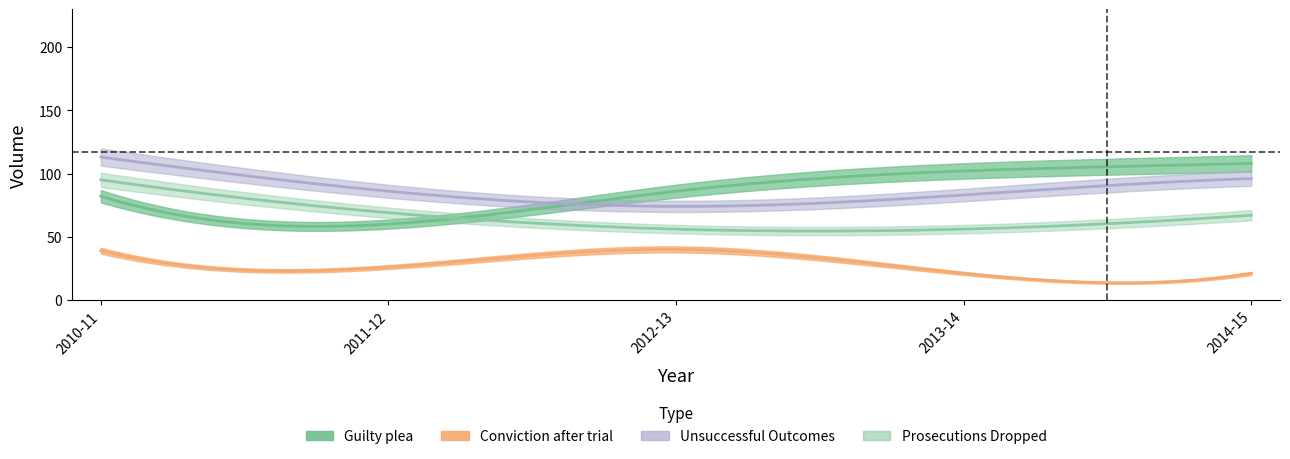

The Unsuccessful Outcomes series shows 59 at 2014-15. True or false?

False